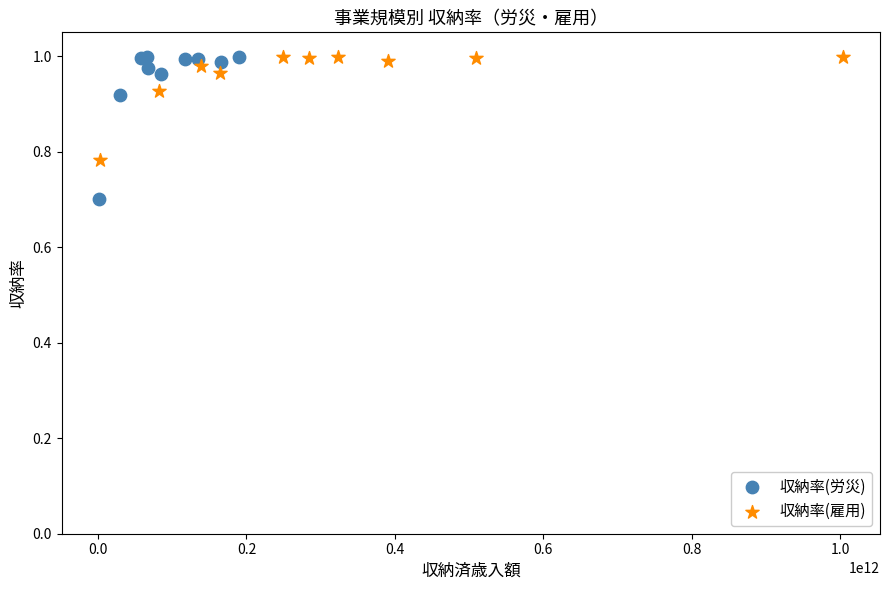

Which series has the widest spread of Y values?

収納率(労災)